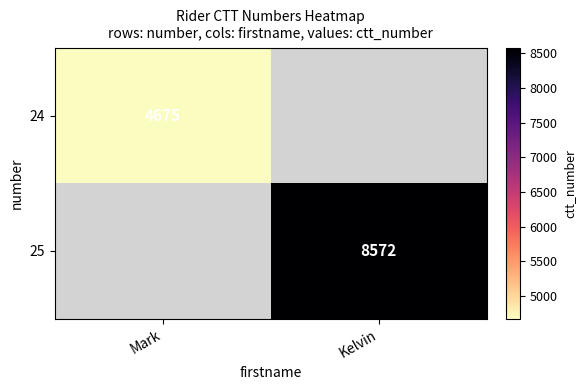

True or false: 25 has a value of 8572 at Kelvin.

True